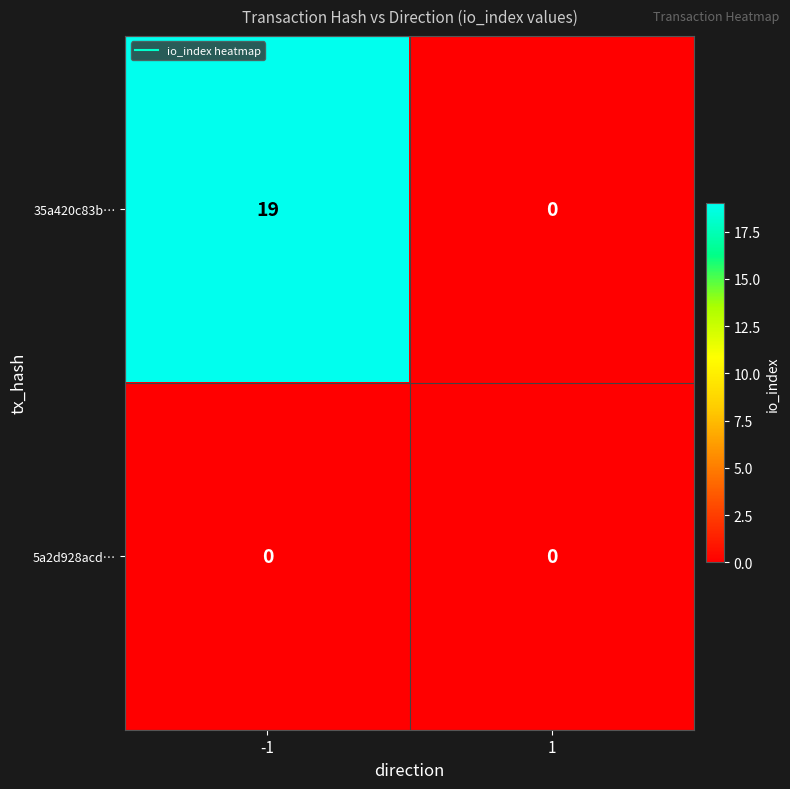

Which series changed the most between -1 and 1?

35a420c83b…